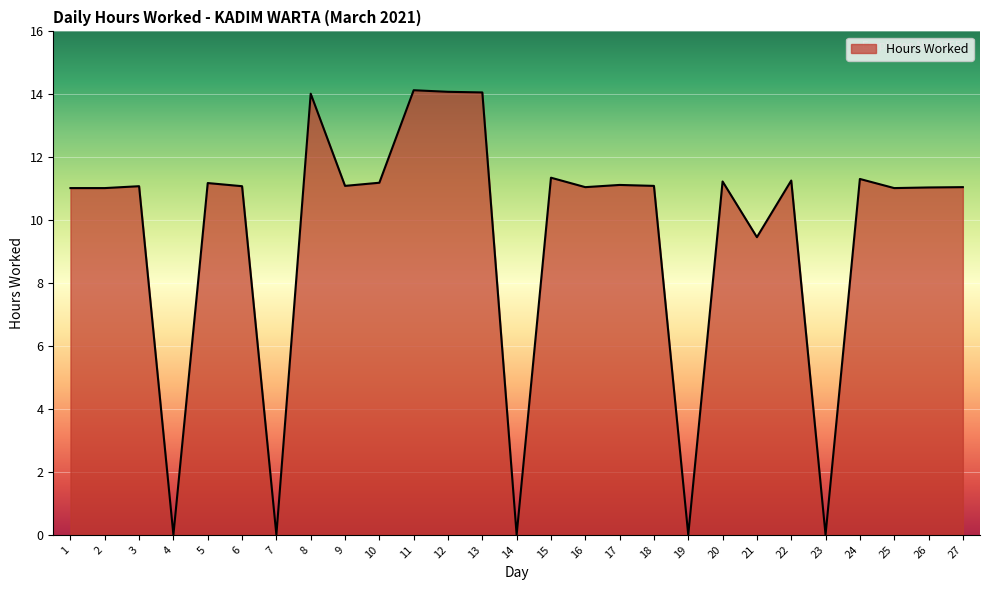

What is the average value?

9.4